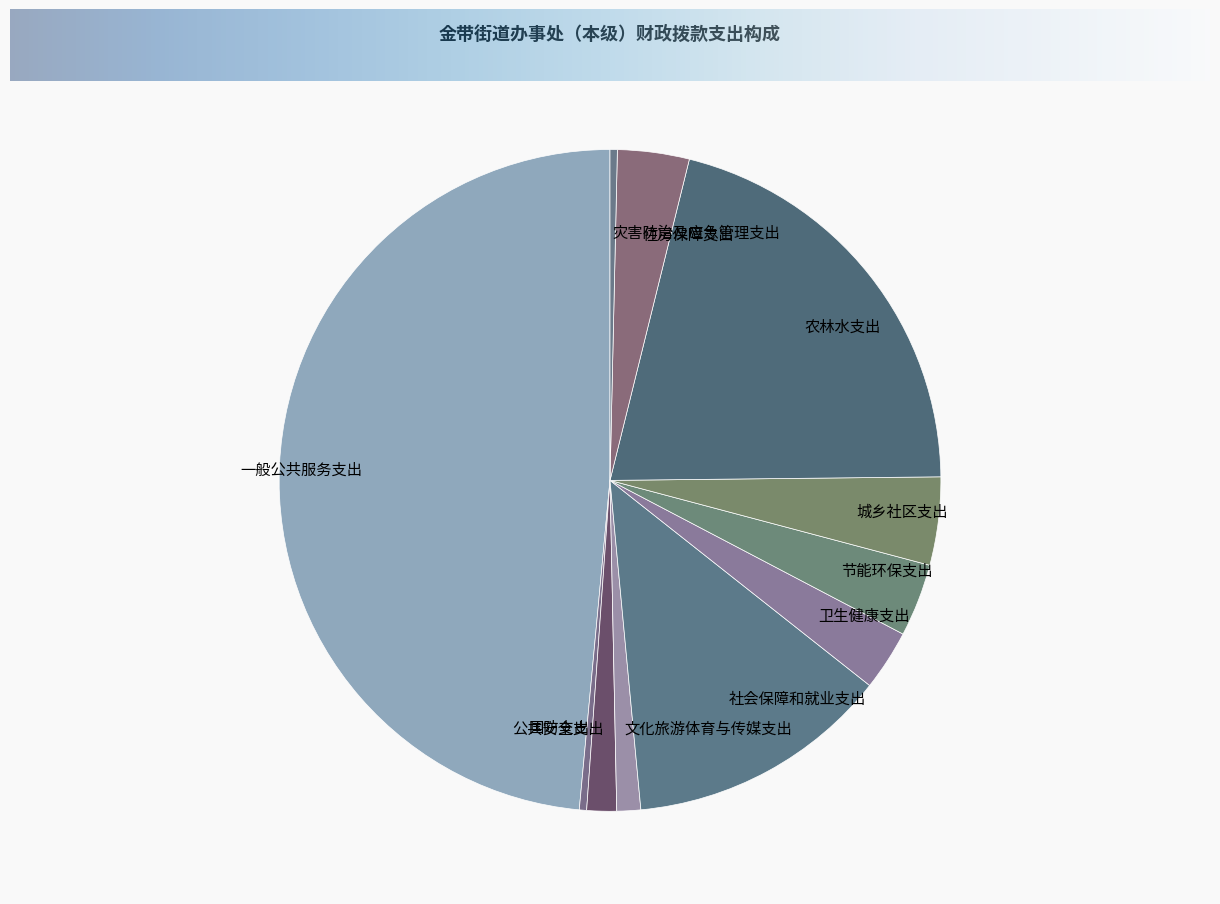

Do 社会保障和就业支出 and 农林水支出 together represent more than half of the pie?

No